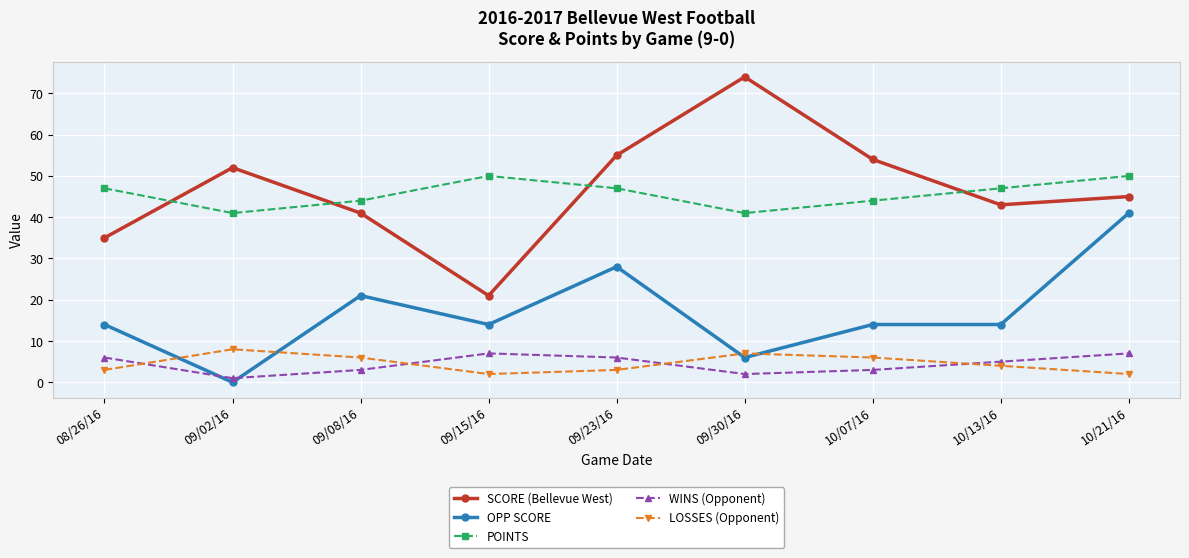

The SCORE (Bellevue West) series shows 85 at 10/07/16. True or false?

False